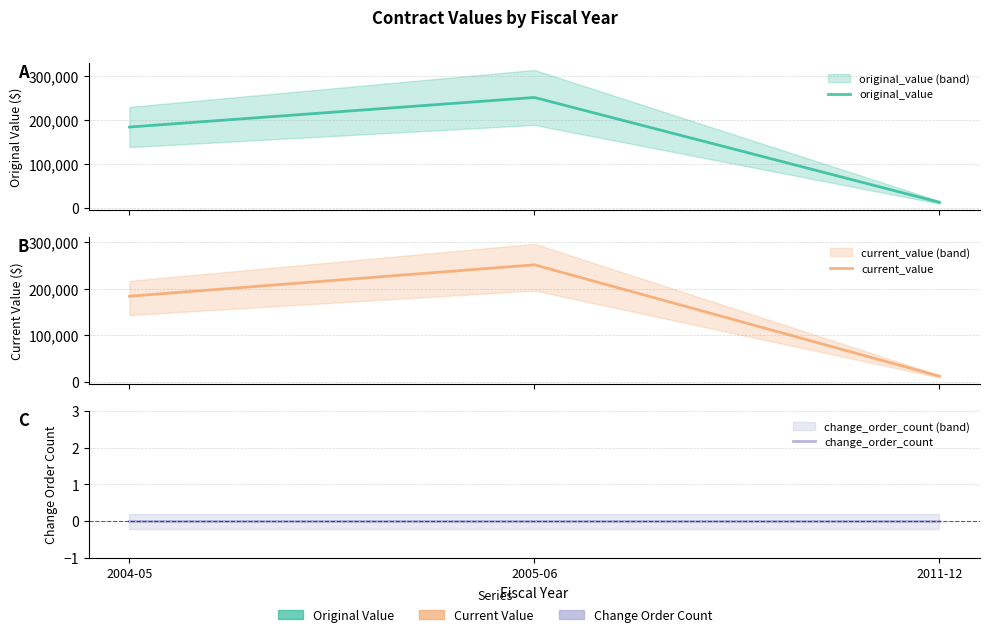

What are all the series names shown in the legend?

original_value, current_value, change_order_count